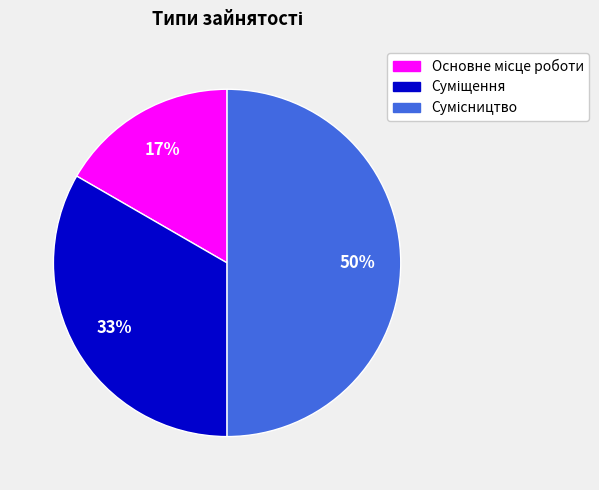

To the nearest percent, what is the difference between the largest and smallest slice percentages?

33%